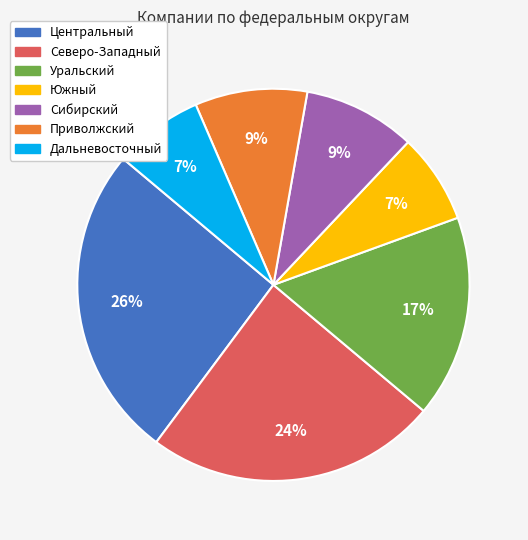

Does Приволжский represent more than half of the total?

No